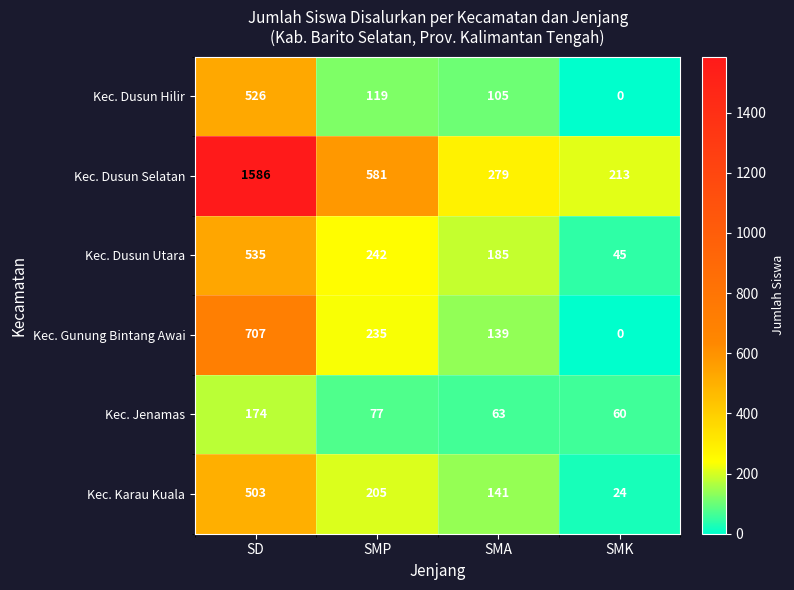

At SD, list the series in order from smallest to largest.

Kec. Jenamas, Kec. Karau Kuala, Kec. Dusun Hilir, Kec. Dusun Utara, Kec. Gunung Bintang Awai, Kec. Dusun Selatan